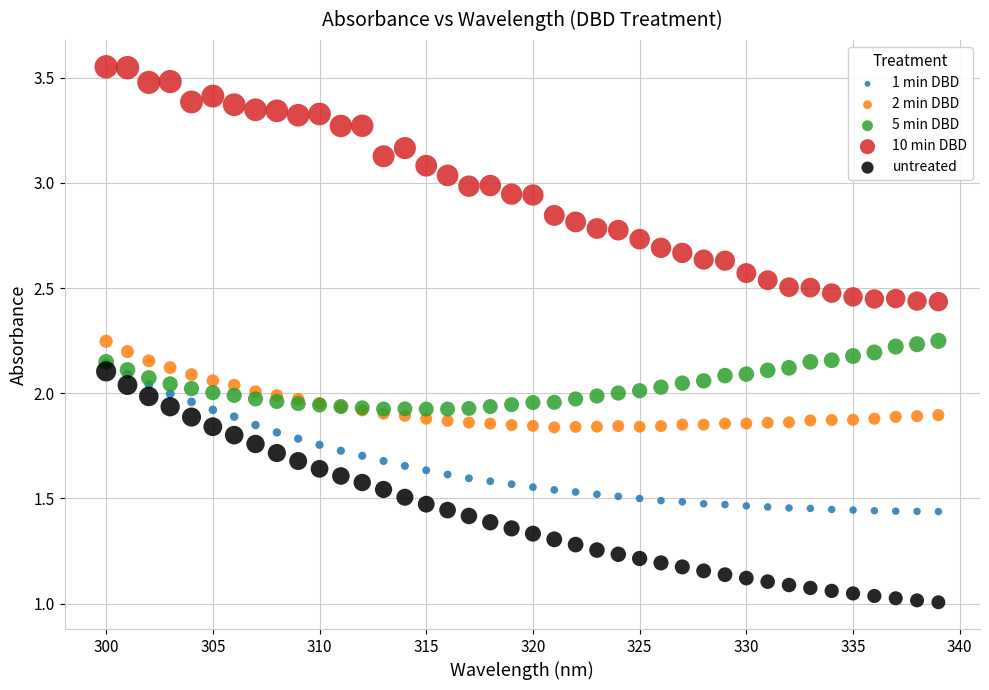

What are all the series names shown in the legend?

1 min DBD, 2 min DBD, 5 min DBD, 10 min DBD, untreated